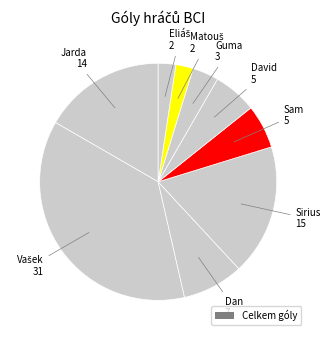

How many slices are in this pie chart?

9